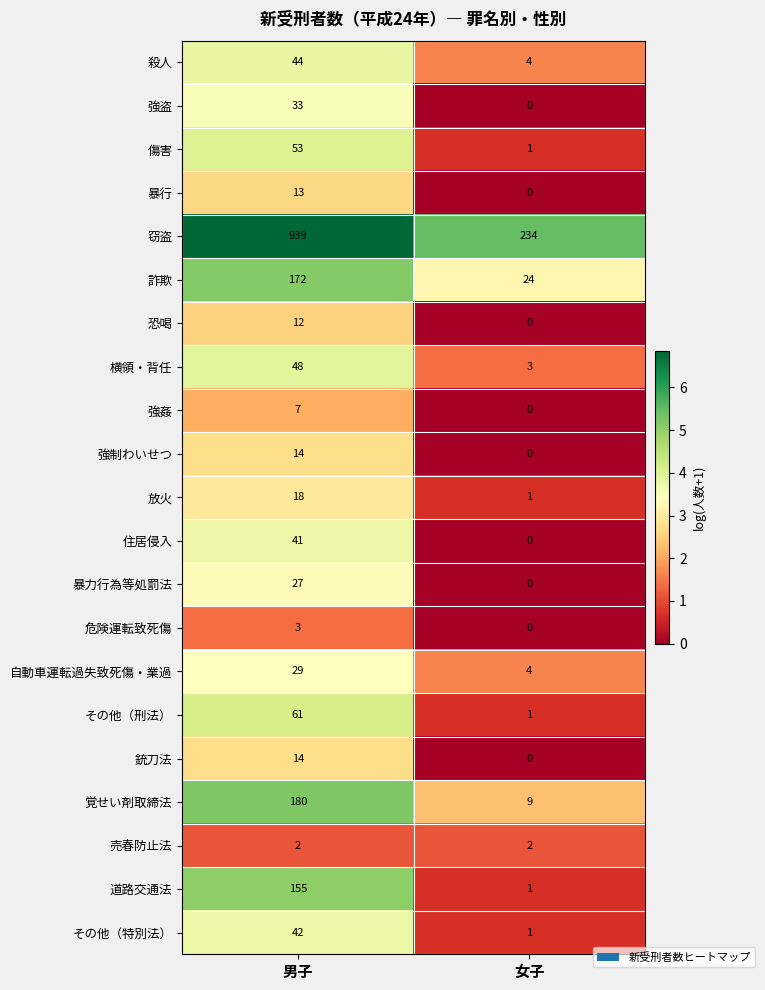

Rank the categories by 危険運転致死傷 value from highest to lowest.

男子, 女子